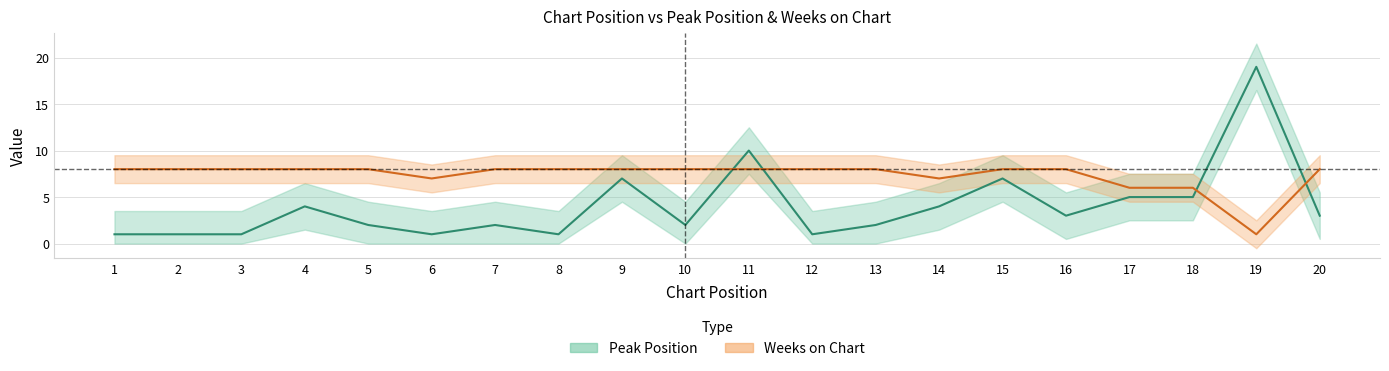

What is the highest value of the Weeks on Chart series?

8